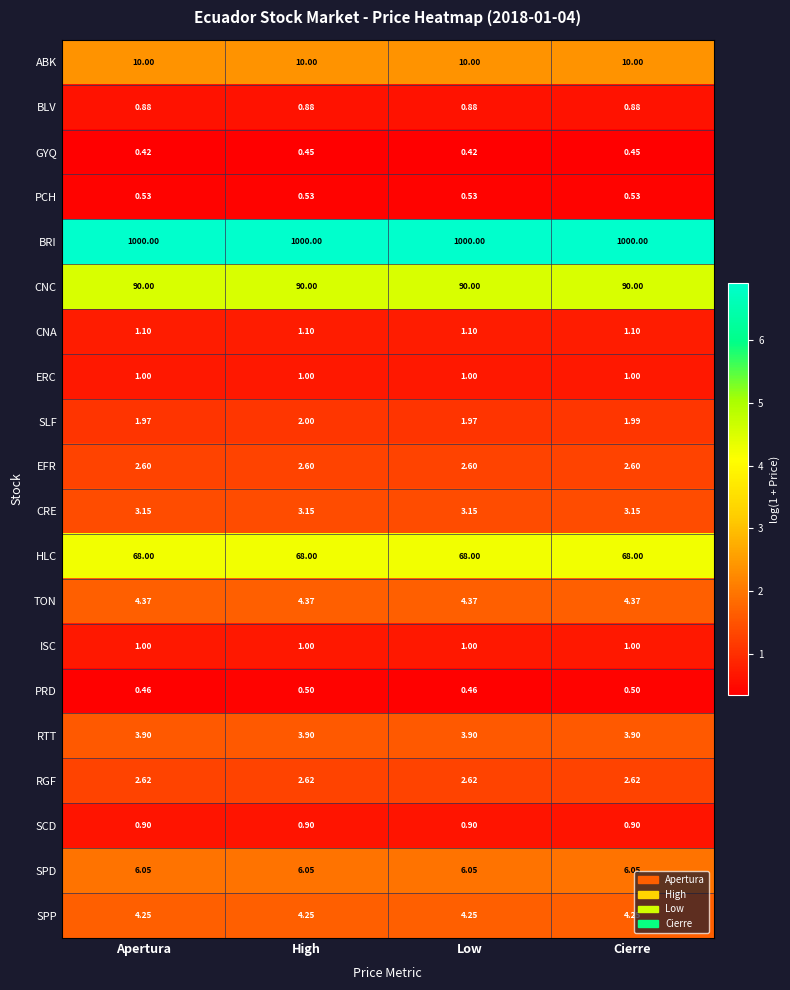

Count the number of data series in this chart.

20